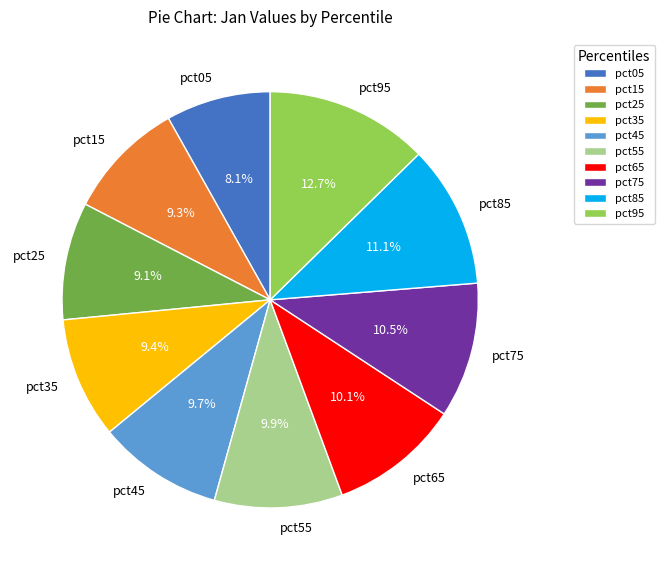

Does pct35 account for over 50% of the chart?

No